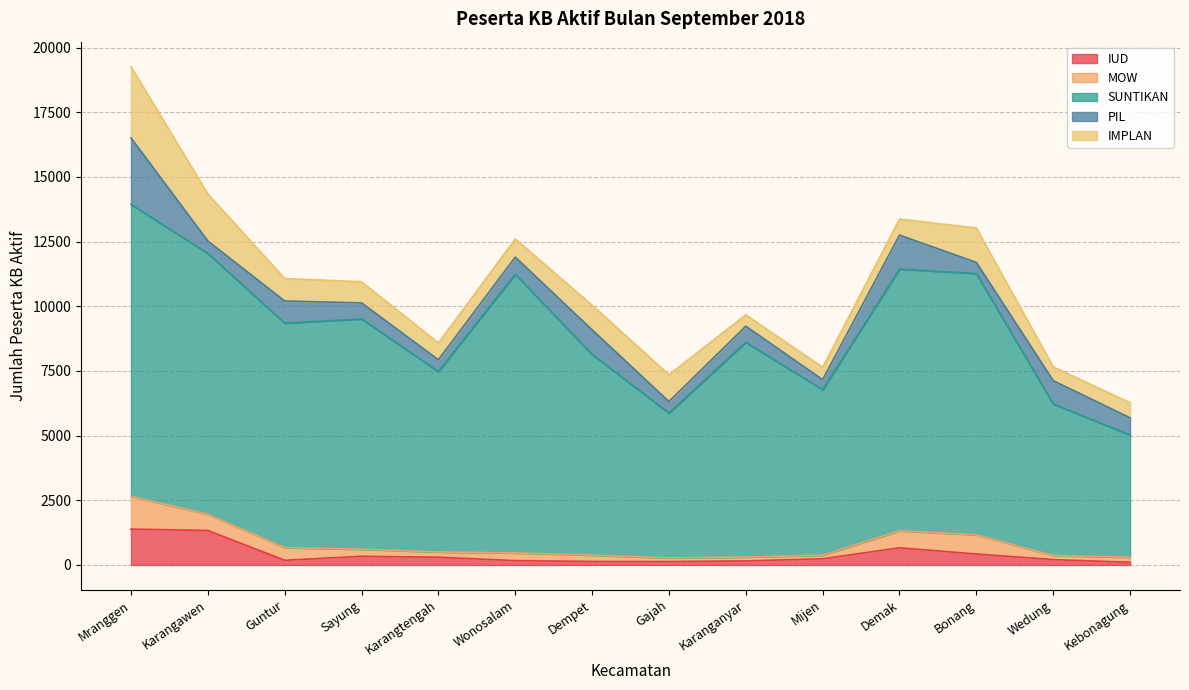

What value does the PIL series have at Dempet, to the nearest 100?

900